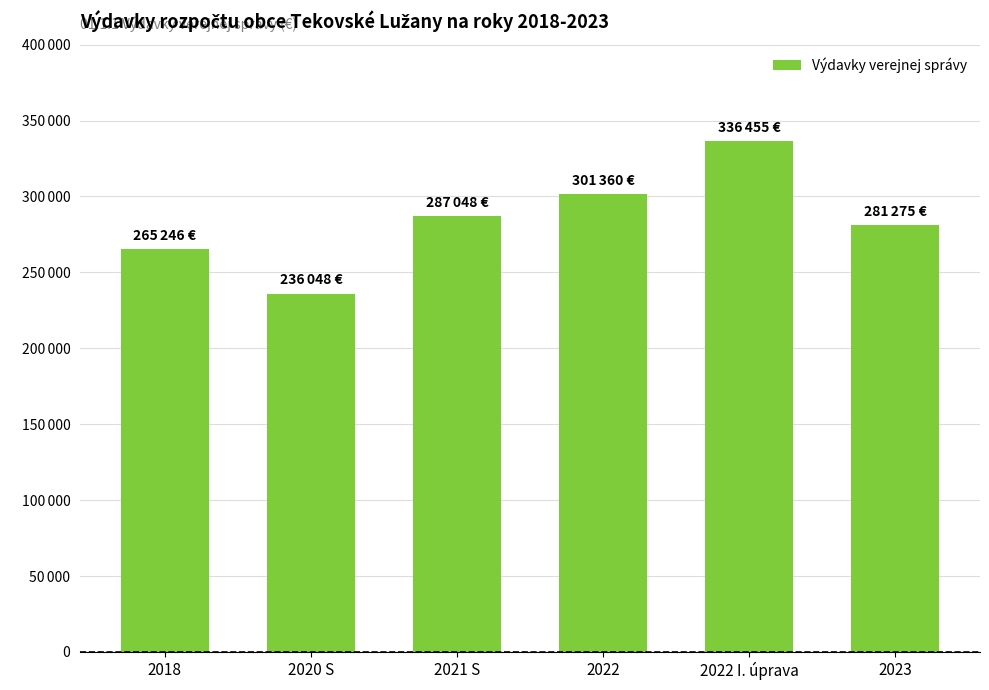

What is the smallest value displayed?

236048